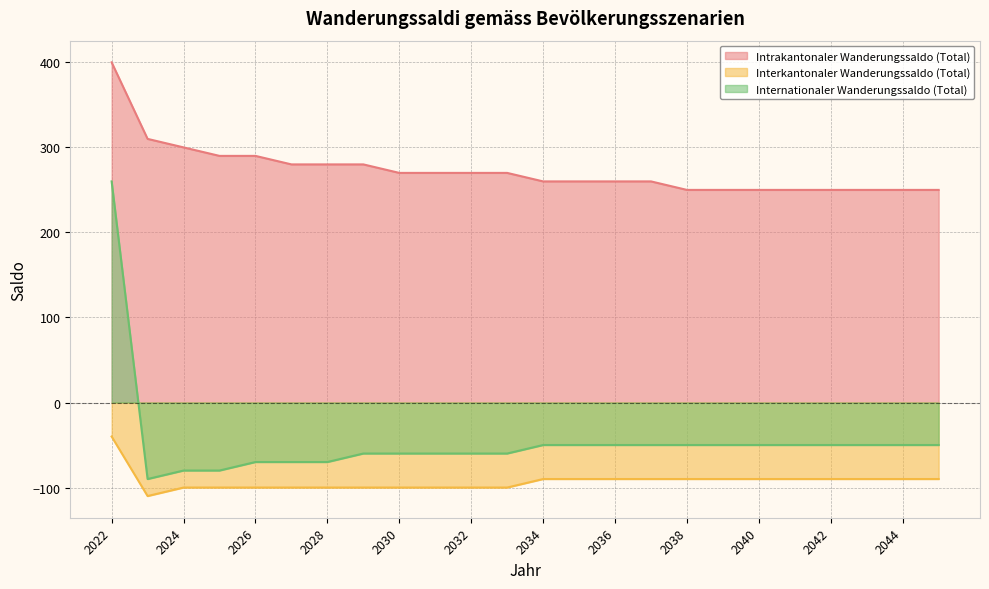

Where is Internationaler Wanderungssaldo (Total) nearest to the value 85?

2034